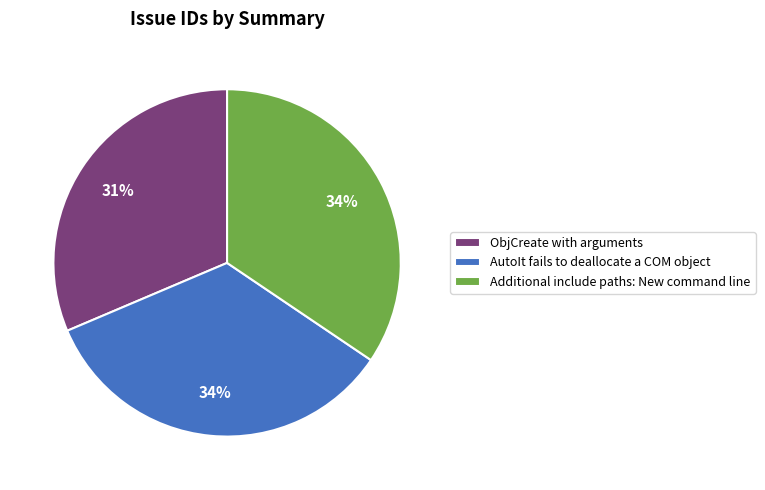

To the nearest percent, what portion does AutoIt fails to deallocate a COM object represent?

34%